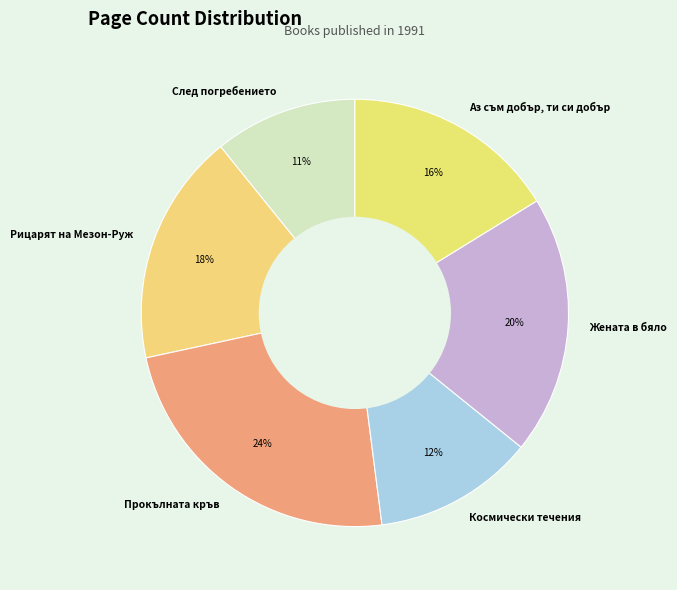

Which slice is the largest?

Прокълната кръв